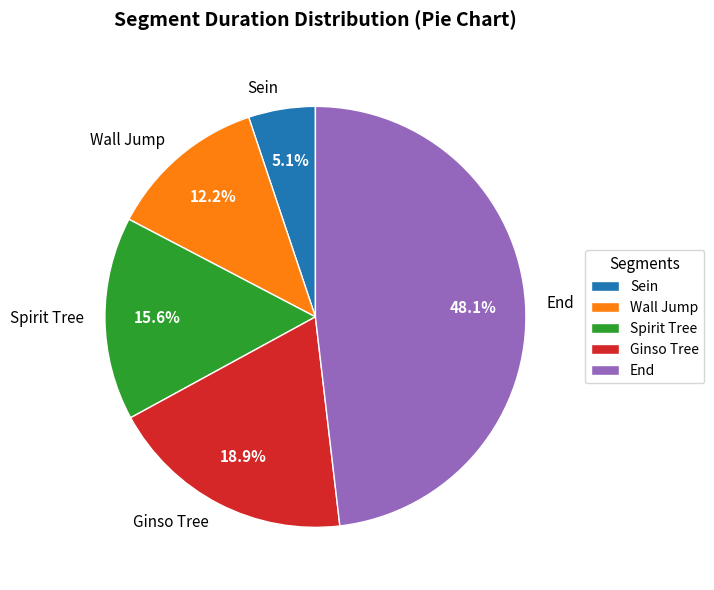

What percentage is the Sein slice, to the nearest percent?

5%